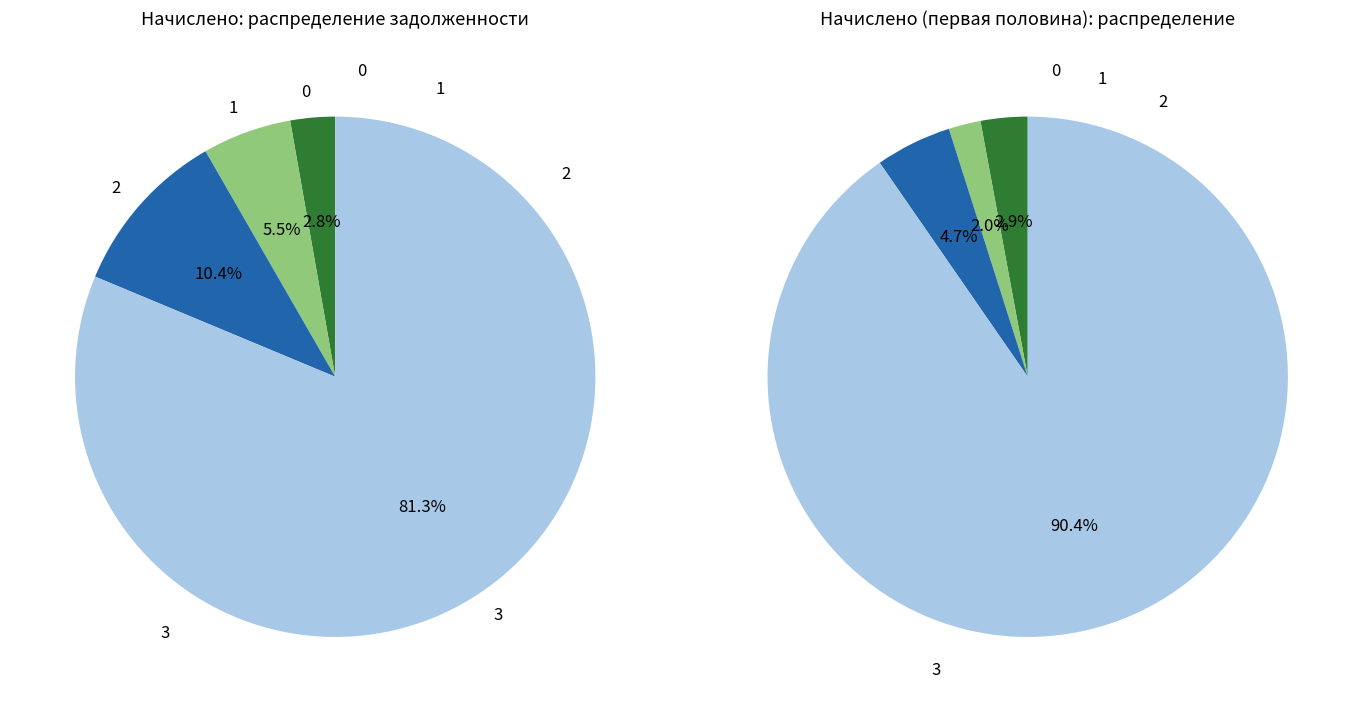

Does 10 account for over 50% of the chart?

No